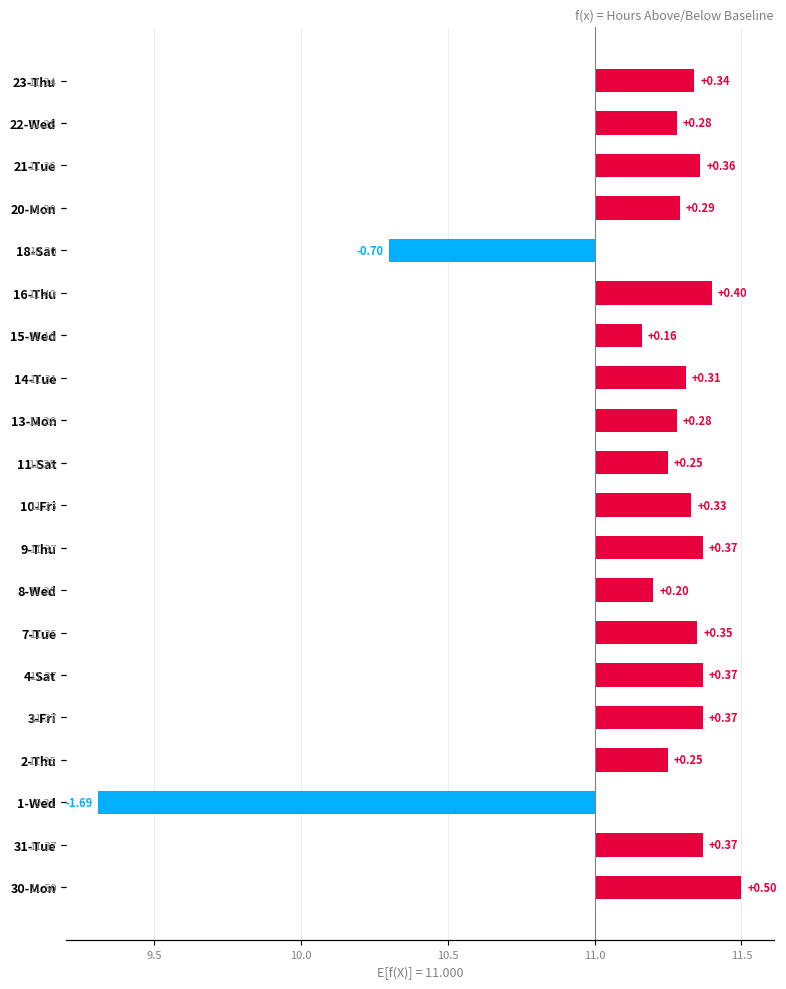

How many data points does each series have?

20